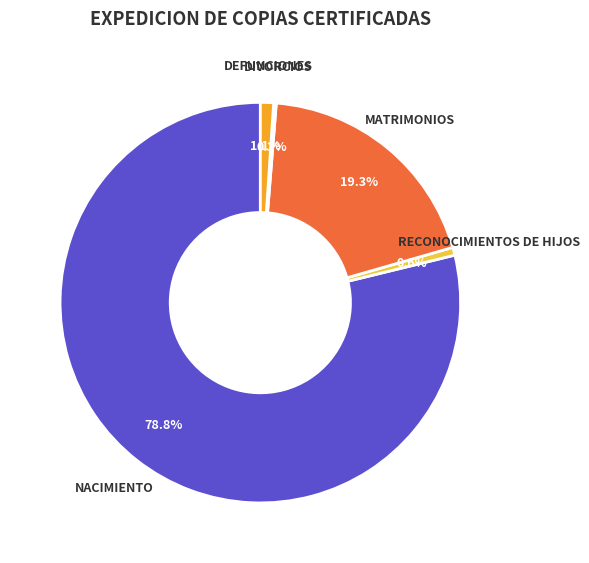

To the nearest percent, what is the difference between the largest and smallest slice percentages?

79%